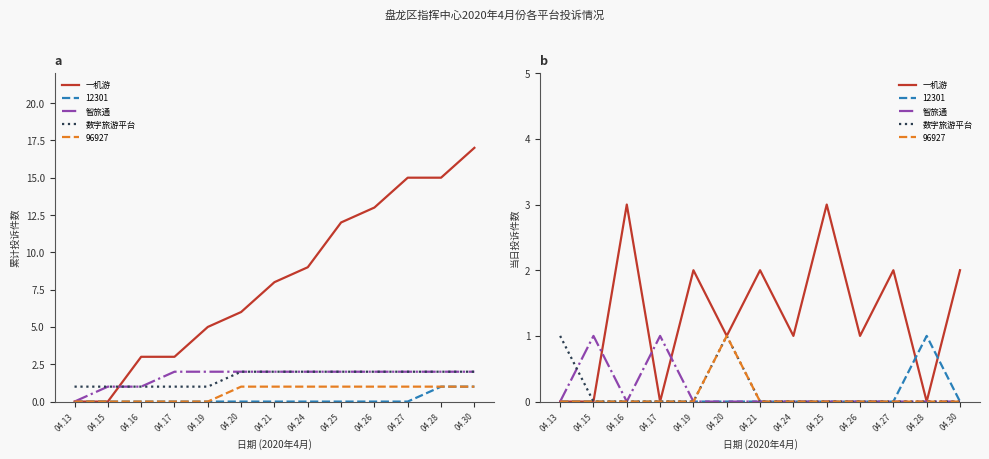

What is the difference between the second highest and minimum values in the 一机游 series?

3